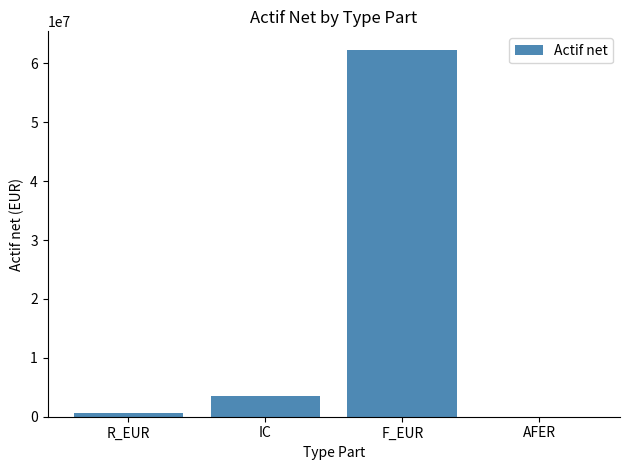

Which has a higher value, F_EUR or R_EUR?

F_EUR